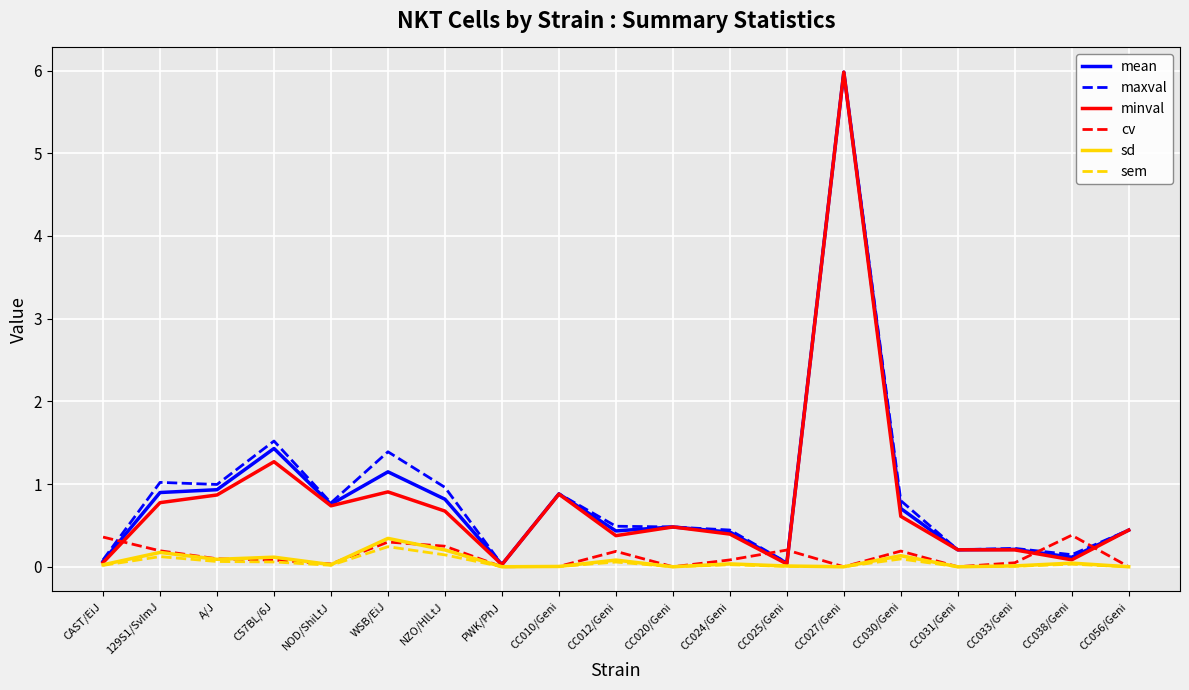

Which series changed the most between A/J and CC038/Geni?

maxval